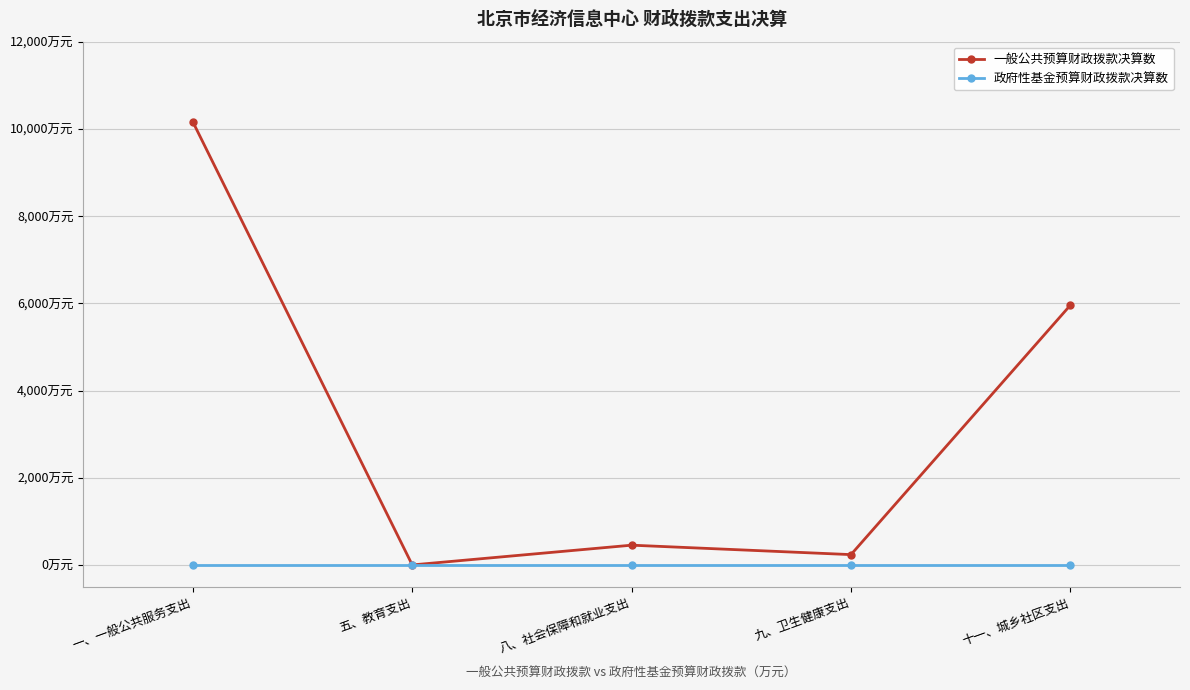

What are all the series names shown in the legend?

一般公共预算财政拨款决算数, 政府性基金预算财政拨款决算数